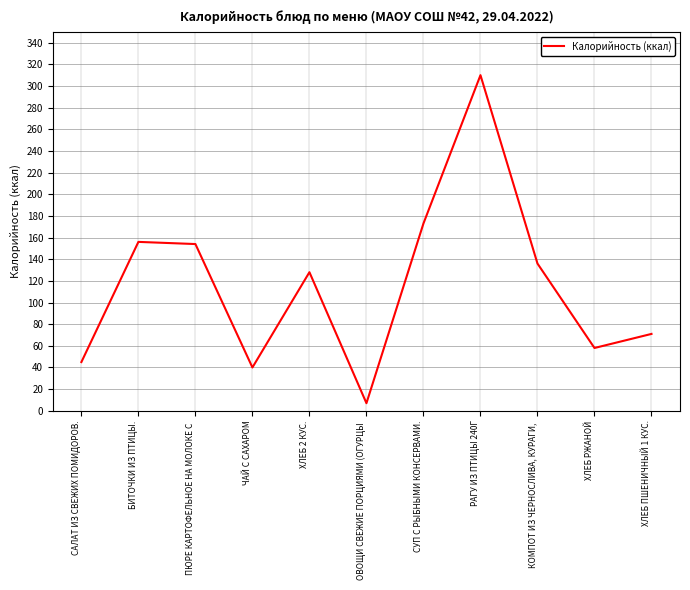

What is the average value?

116